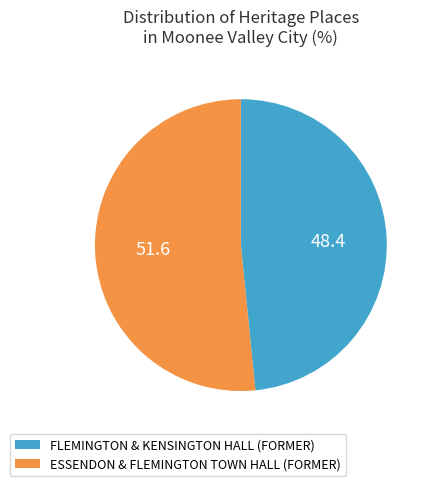

Which has a higher value, FLEMINGTON & KENSINGTON HALL (FORMER) or ESSENDON & FLEMINGTON TOWN HALL (FORMER)?

ESSENDON & FLEMINGTON TOWN HALL (FORMER)